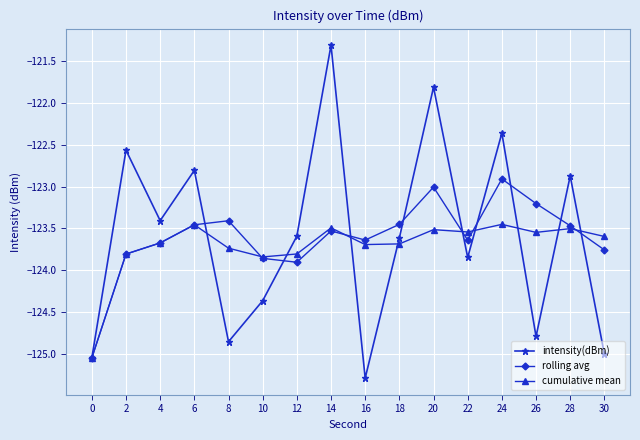

How many distinct data groups are displayed?

3